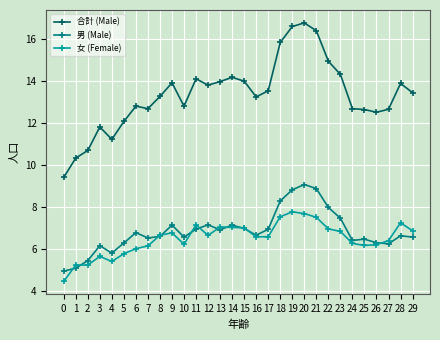

Which series changed the most between 4 and 29?

合計 (Male)